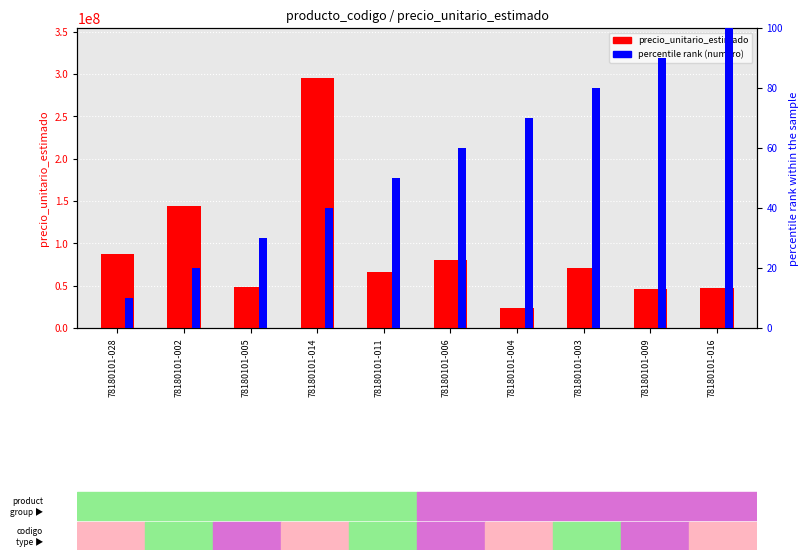

What is the label of the 3rd bar from the right?

78180101-003